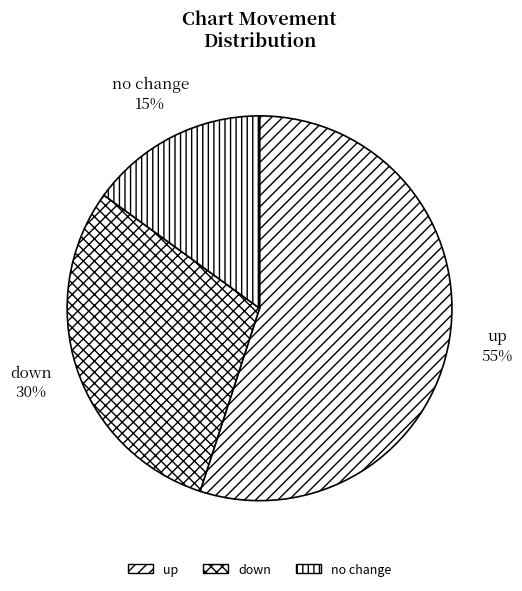

Which category has the biggest portion of the pie?

up